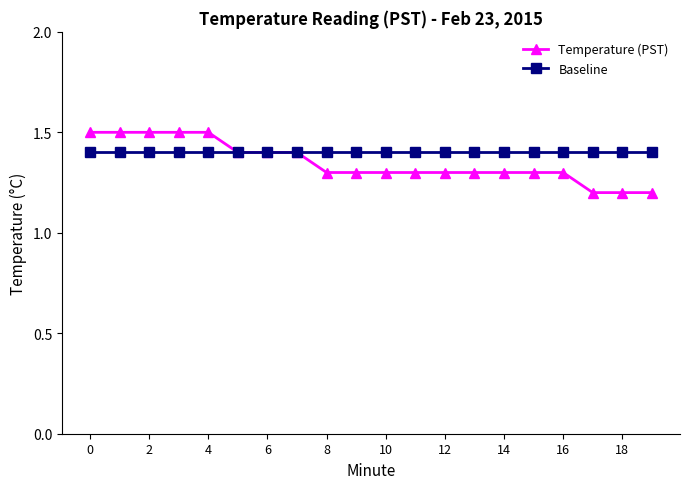

What is the average value of the Temperature (PST) series?

1.4